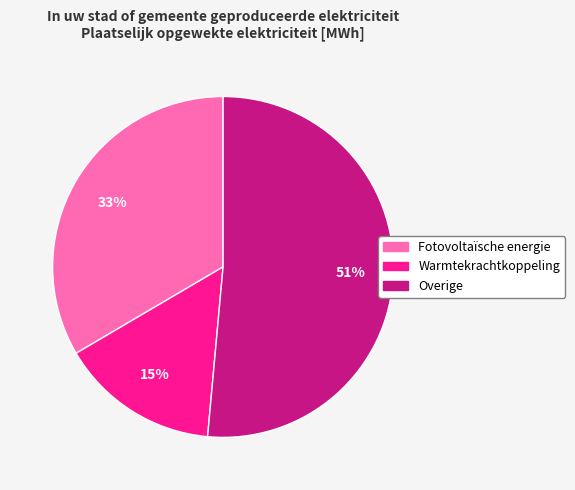

To the nearest percent, what percentage of the pie is Fotovoltaïsche energie?

33%